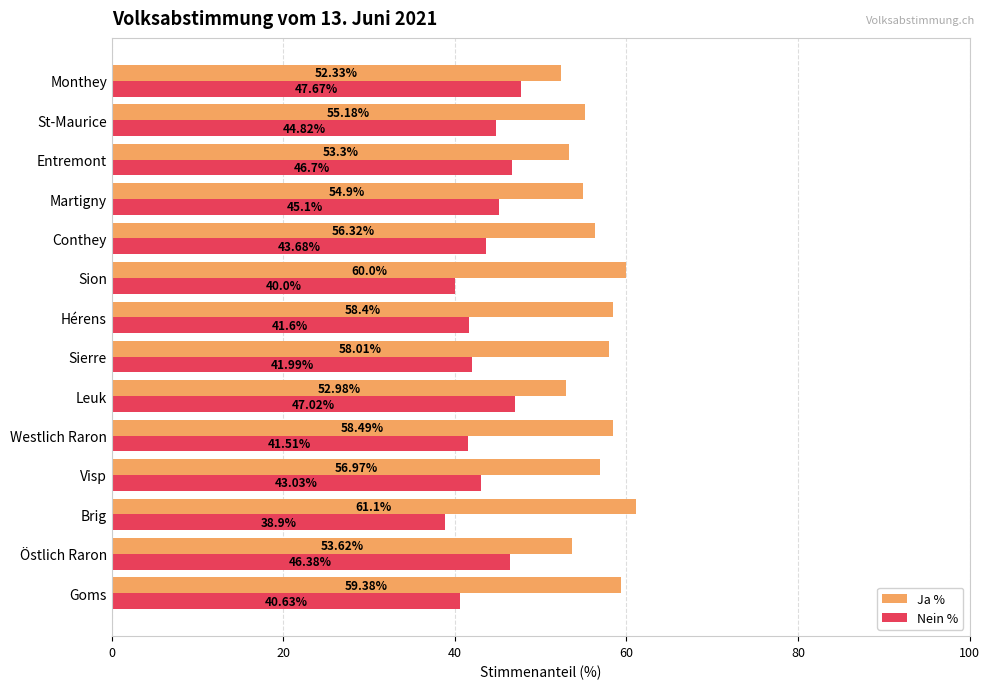

What is the lowest value of the Ja % series?

52.3